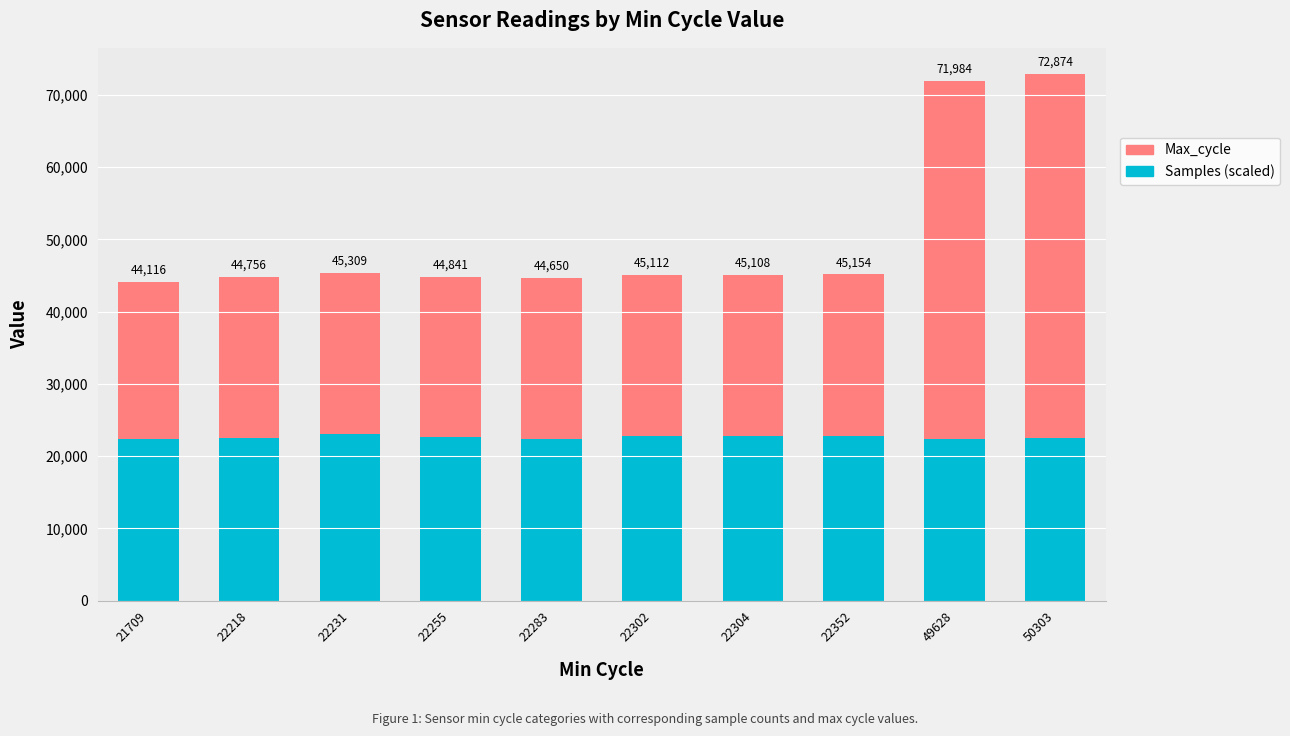

At which label does Max_cycle first exceed 22302?

22304